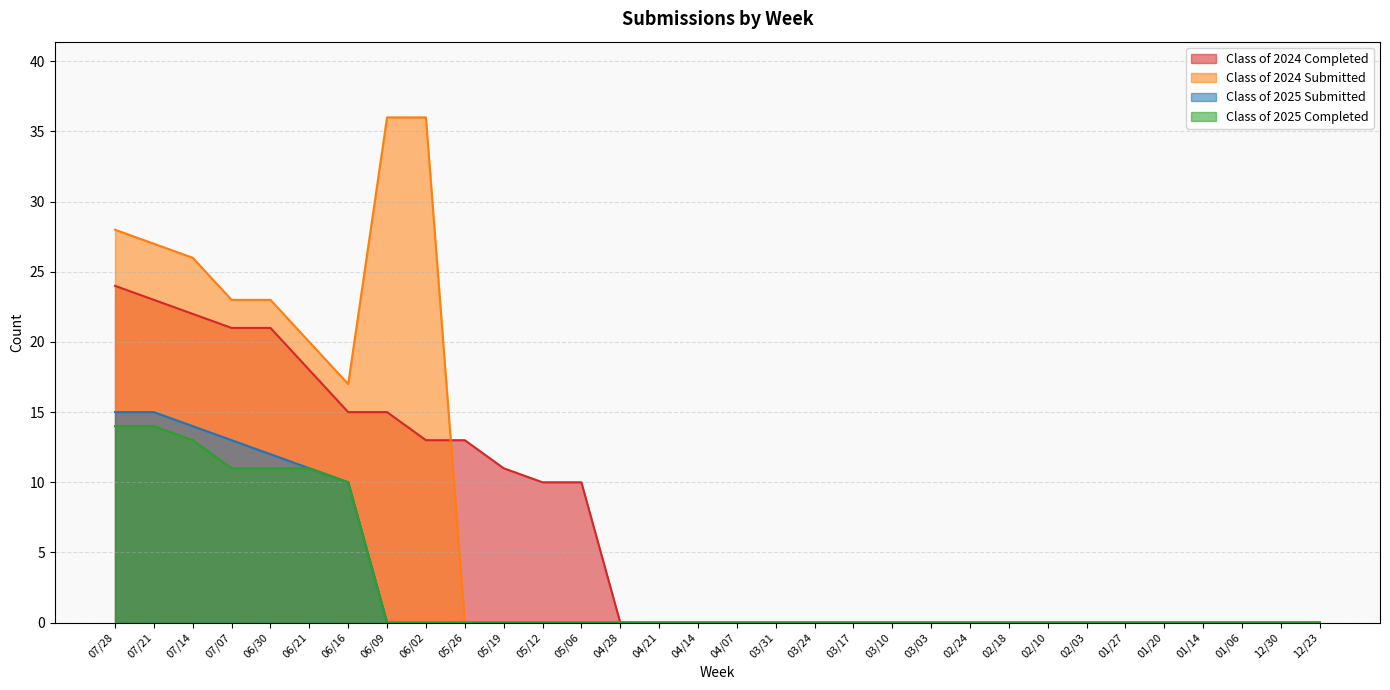

What is the label of the 1st point from the left?

07/28